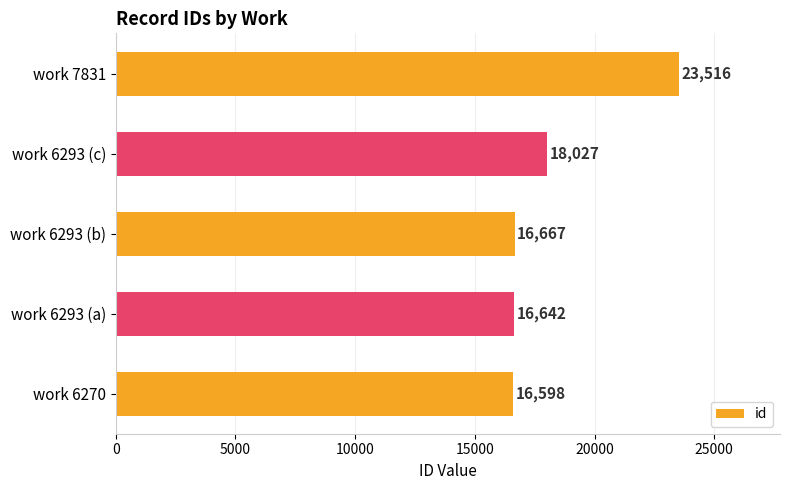

Where is the data nearest to the value 20057?

work 6293 (c)